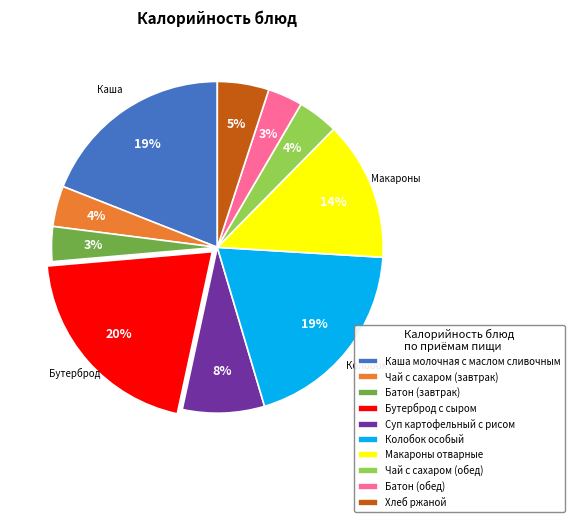

Between Суп картофельный с рисом and Макароны отварные, which is larger?

Макароны отварные